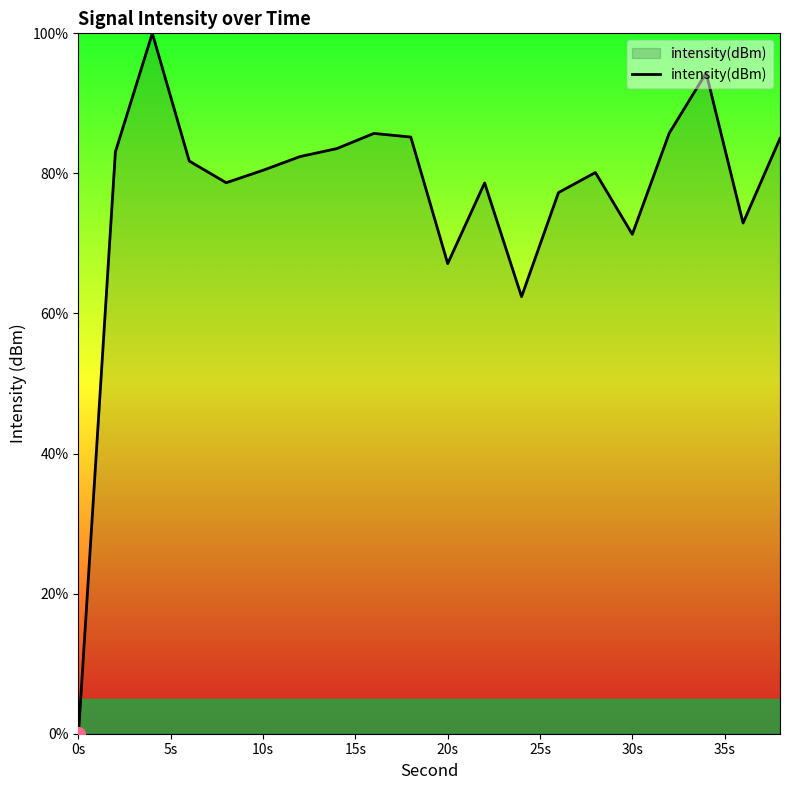

What is the maximum value shown in the chart?

100.0